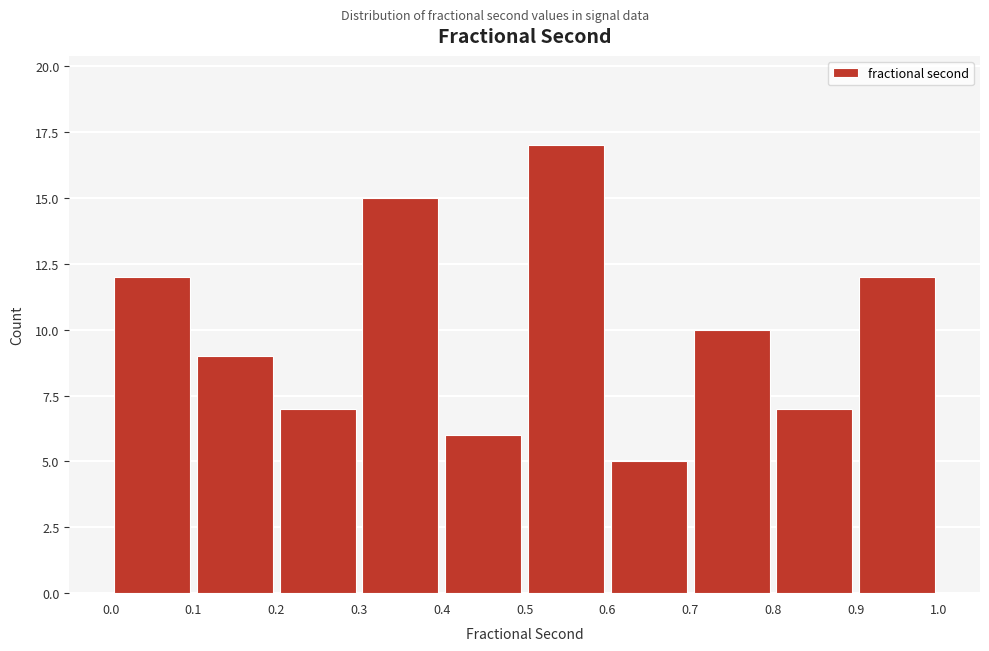

How tall is the bar that spans 0.9 to 1.0 on the x-axis? The values are not printed on the chart, so give them approximately, as read against the axis.

12